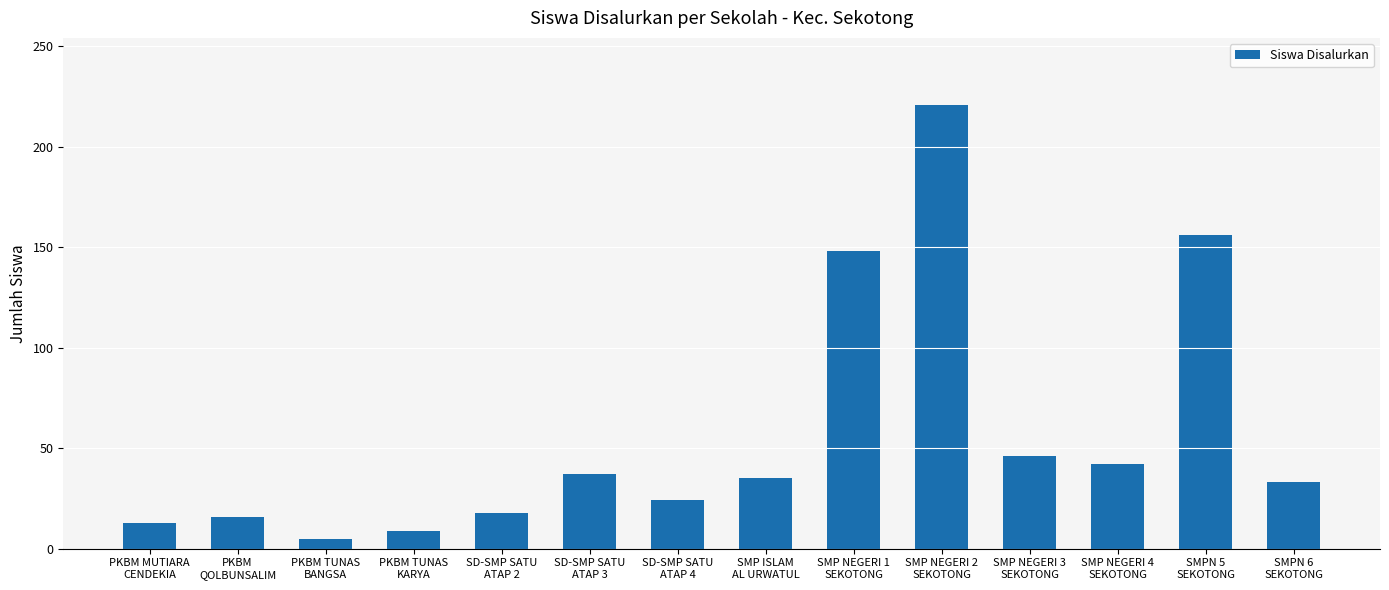

Which has a higher value, PKBM TUNAS
KARYA or SMP ISLAM
AL URWATUL?

SMP ISLAM
AL URWATUL